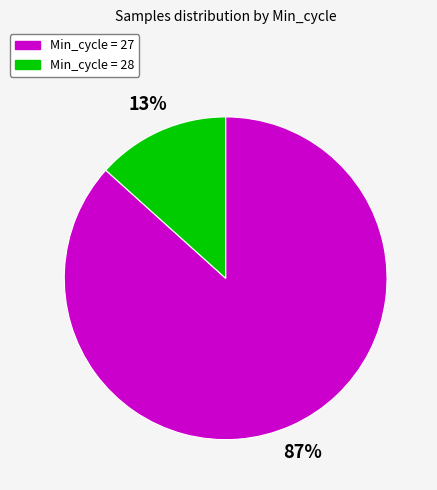

Does any single category account for the majority?

Yes